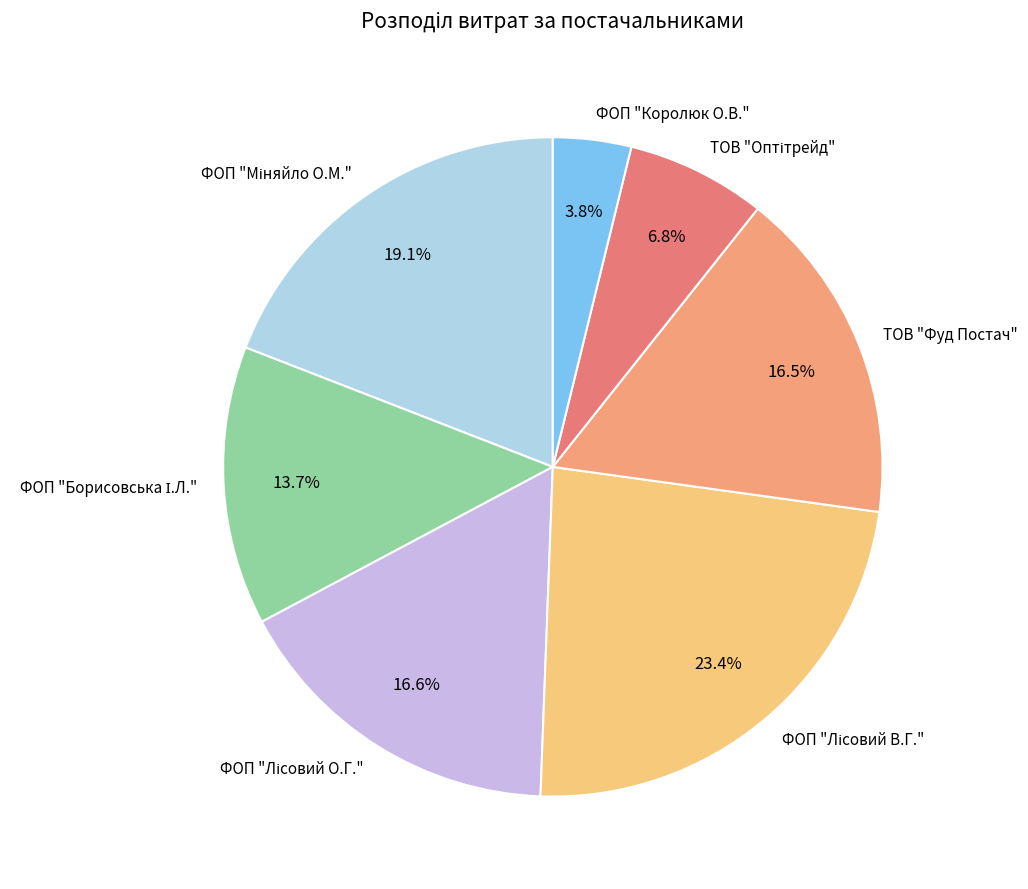

Which category has the smallest portion of the pie?

ФОП "Королюк О.В."